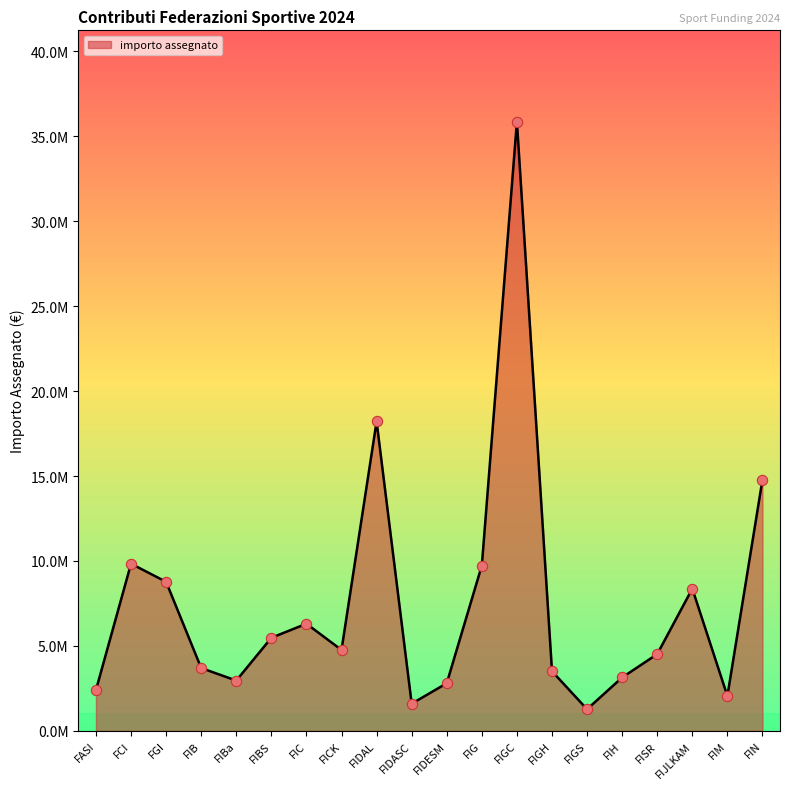

What is the change in value from FIBa to FIG?

+6773441.3